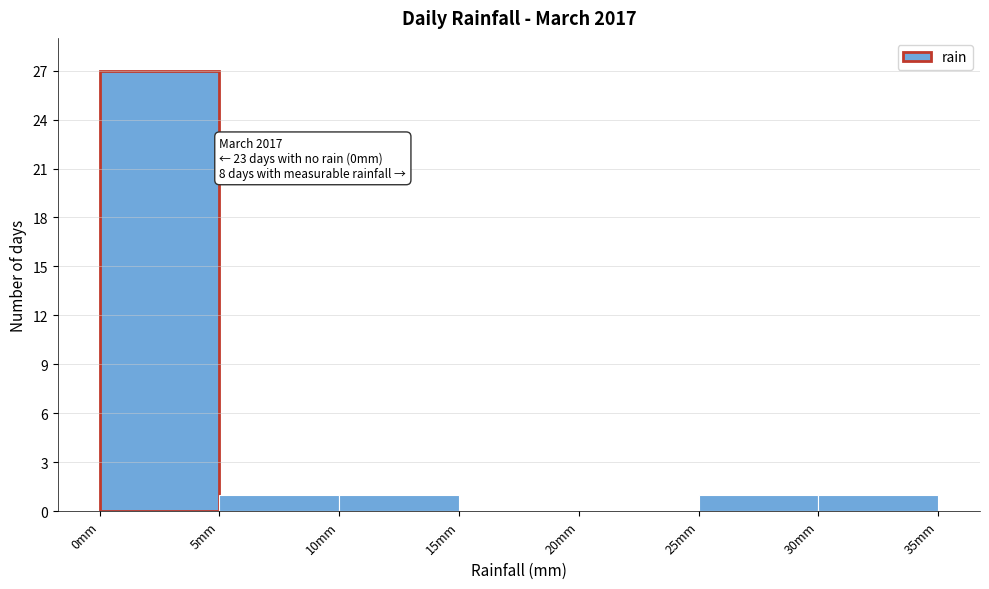

Which range on the x-axis has the tallest bar?

0 to 5